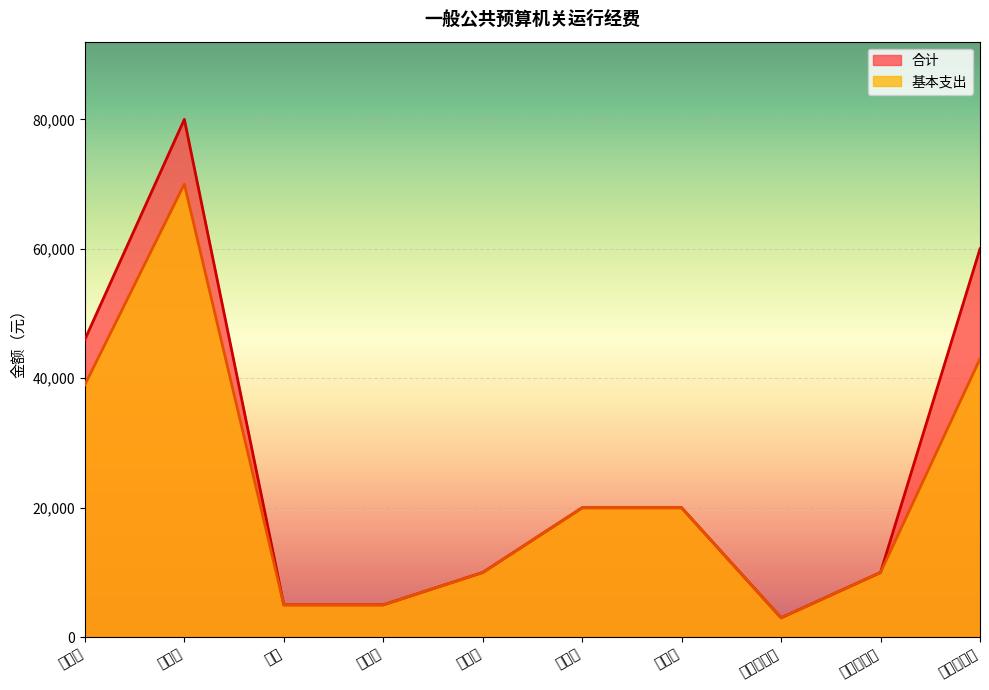

True or false: 合计 and 基本支出 cross at least once.

False